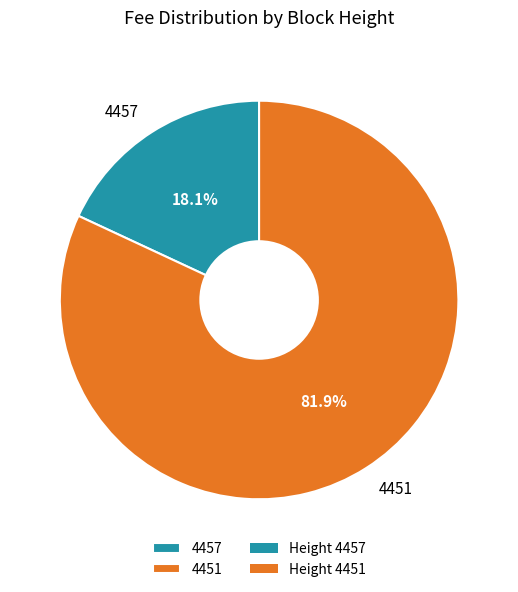

To the nearest percent, what is the average slice percentage?

50%